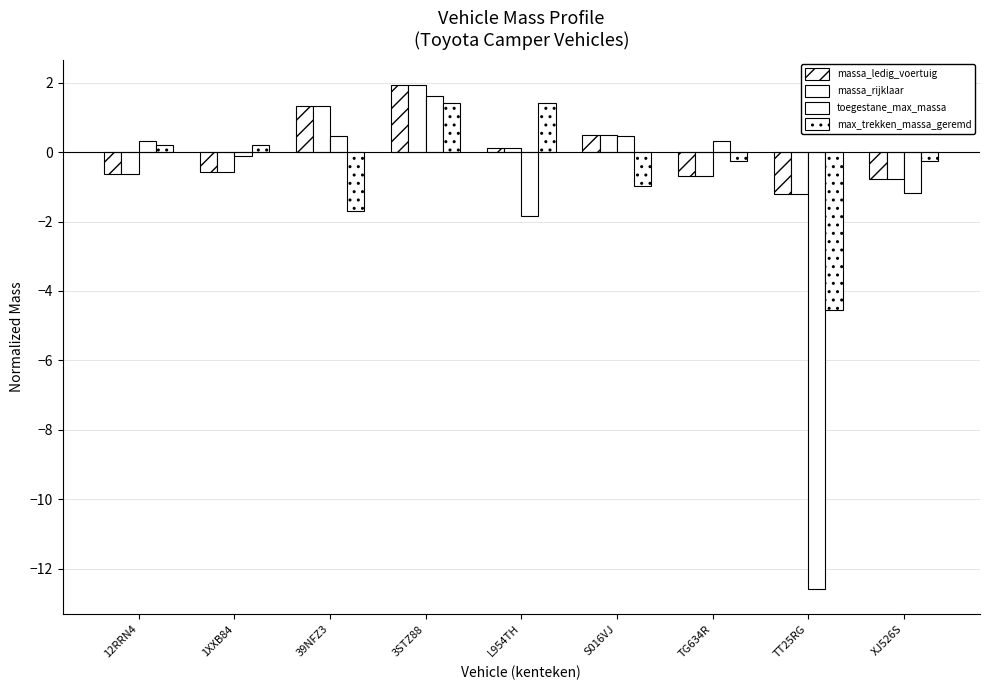

How many series are shown in this chart?

4